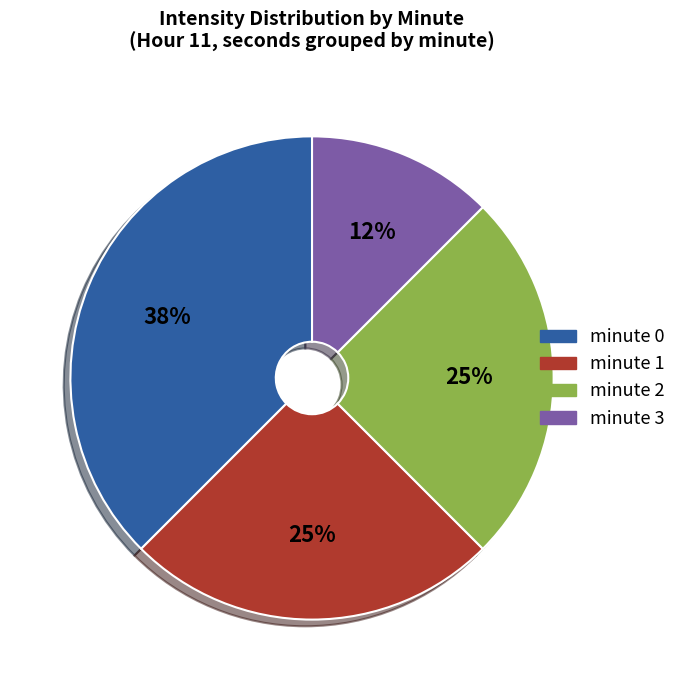

Do minute 1 and minute 3 together represent more than half of the pie?

No